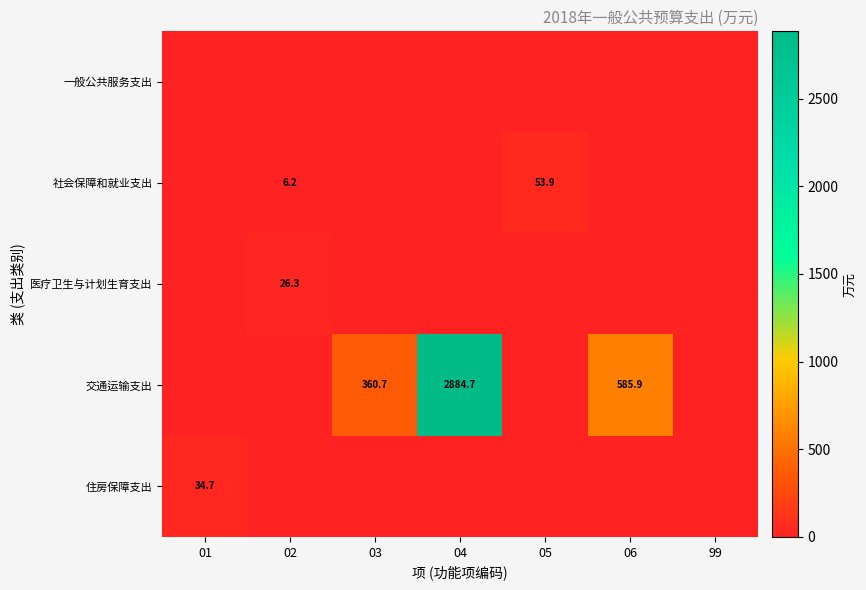

What is the difference between the highest and lowest values at 02?

26.3